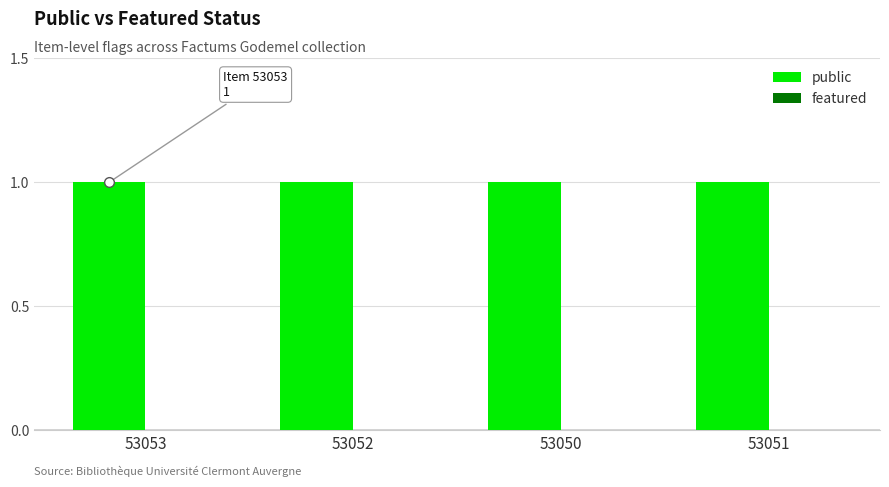

Is the value of featured at 53051 greater than the value of public at 53053?

No